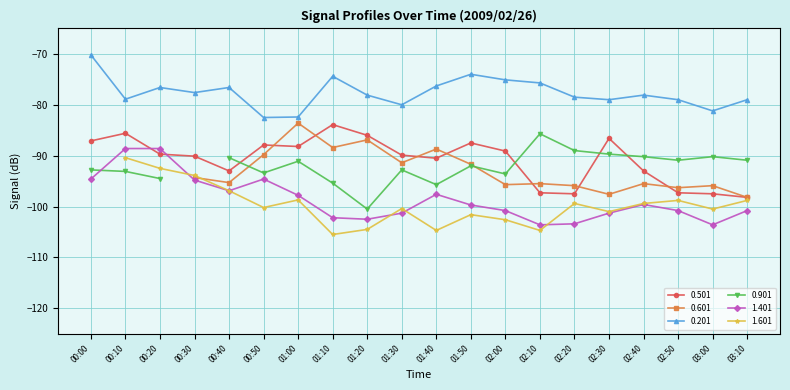

What is the difference between the highest and lowest values at 01:30?

21.3